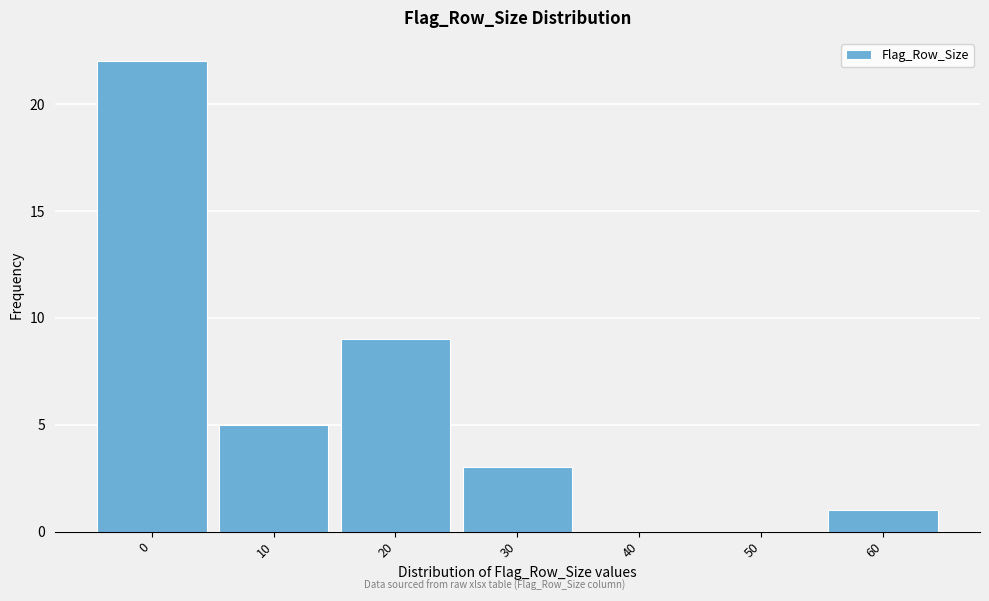

Reading right to left, list all the values displayed in this chart.

60=1	50=0	40=0	30=3	20=9	10=5	0=22